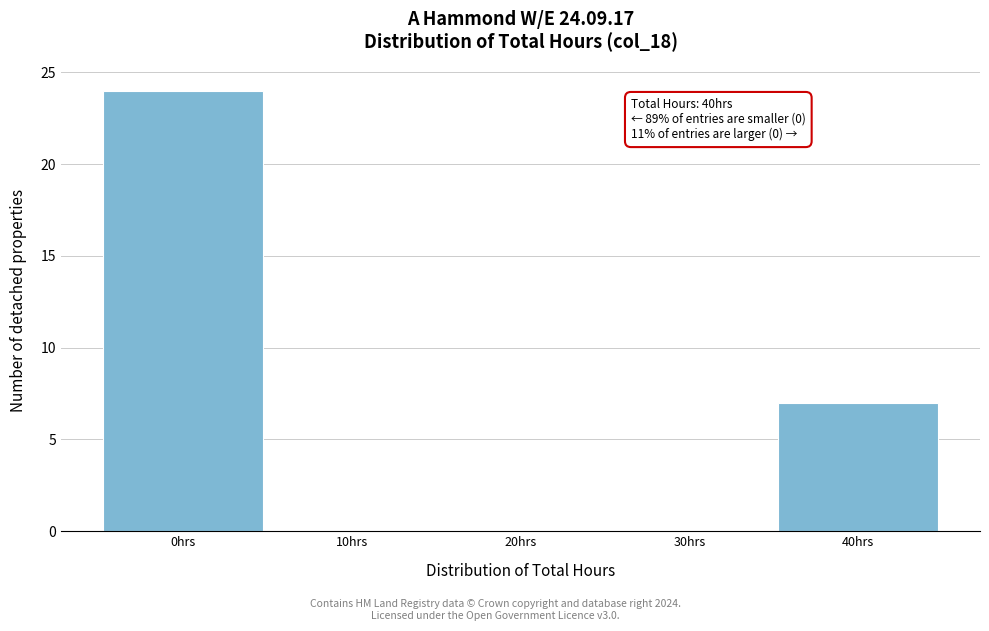

Which range on the x-axis has the tallest bar?

-5 to 5